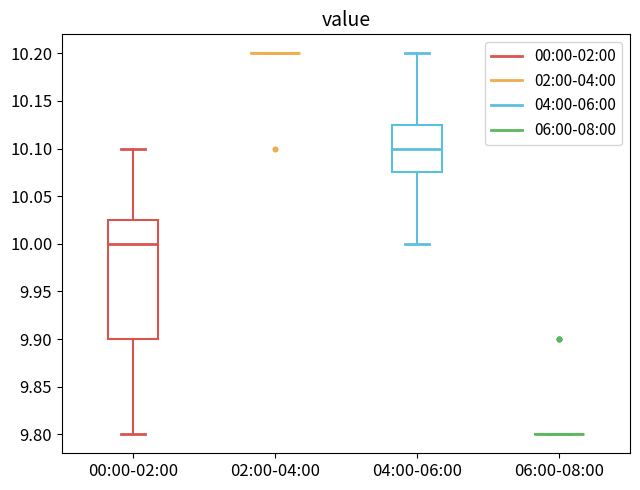

Comparing the boxes themselves (not the whiskers), which one is the tallest?

00:00-02:00